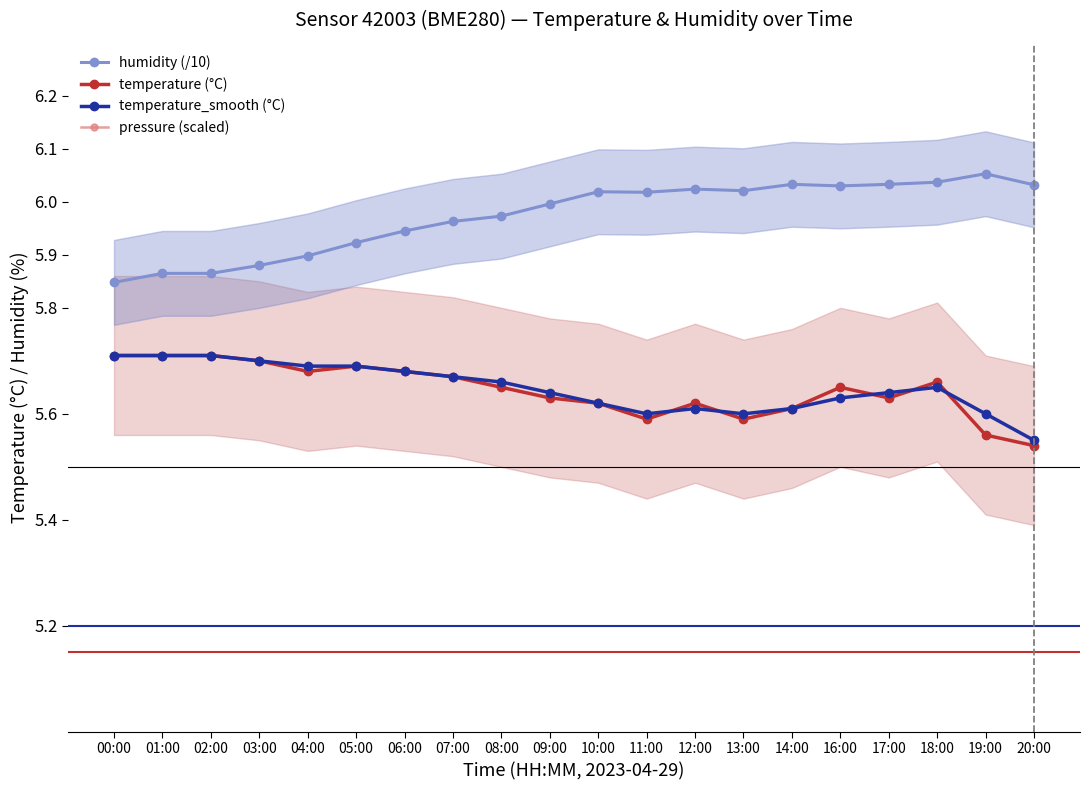

In temperature_smooth (°C), how many points are higher than both neighbors (excluding endpoints)?

2